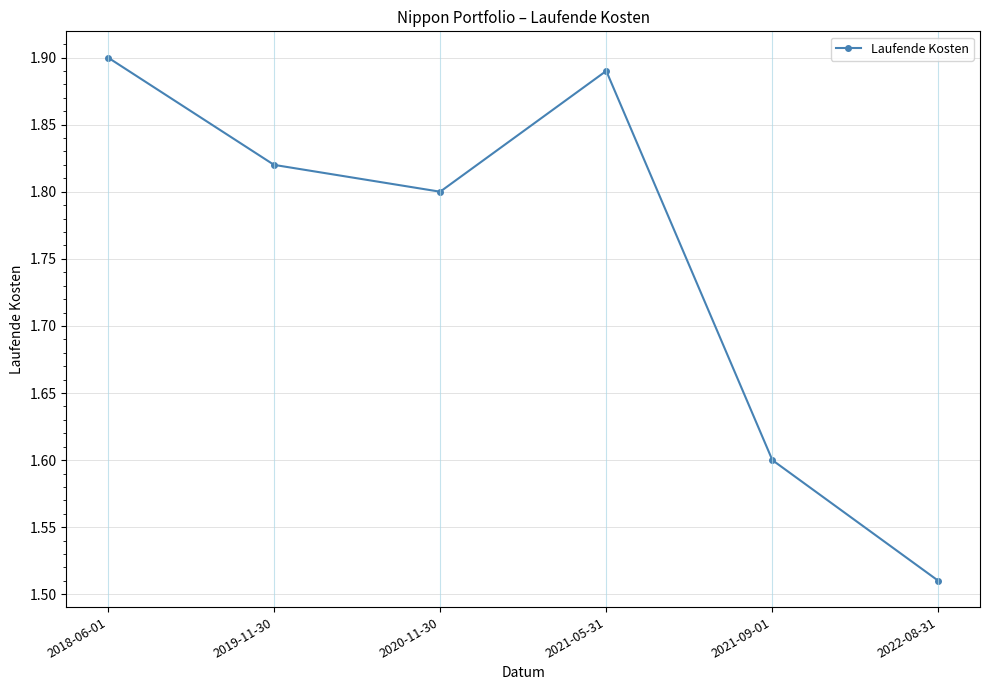

Count the values in the range 1 to 2.

6